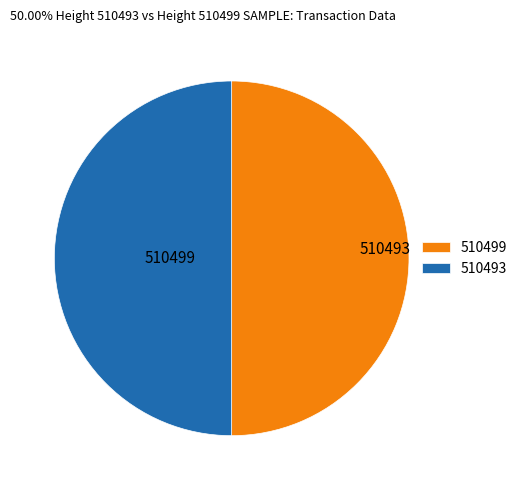

To the nearest percent, what is the combined percentage of 510493 and 510499?

100%